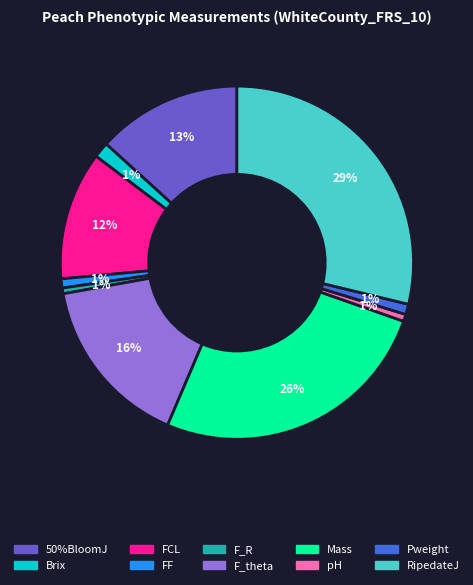

Which slice is the largest?

RipedateJ